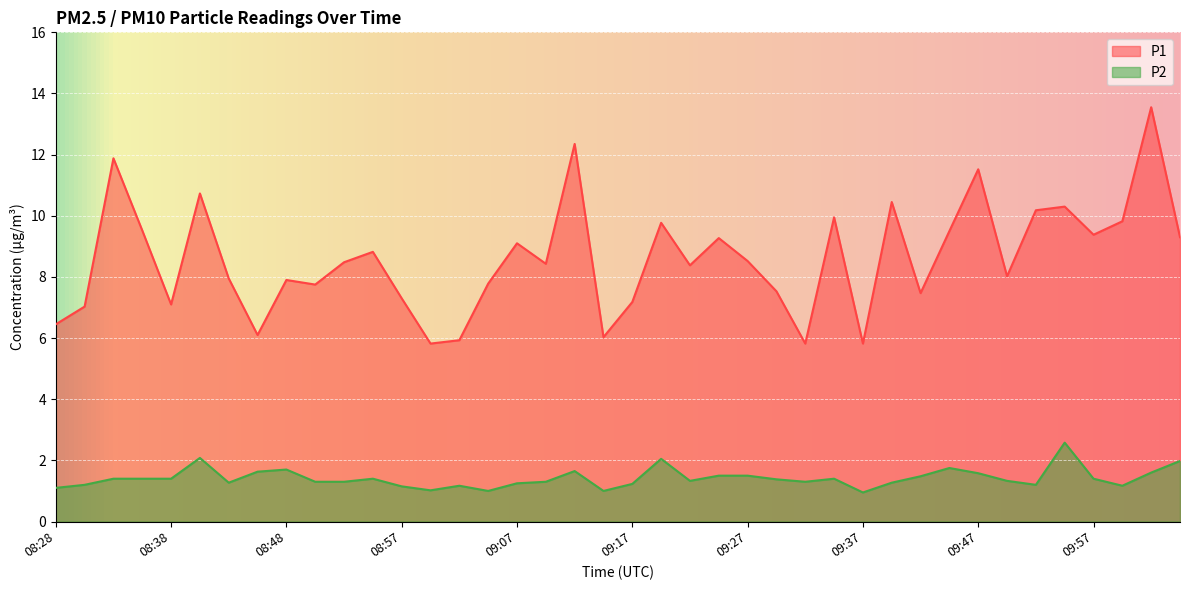

What is the maximum value for P2?

2.6